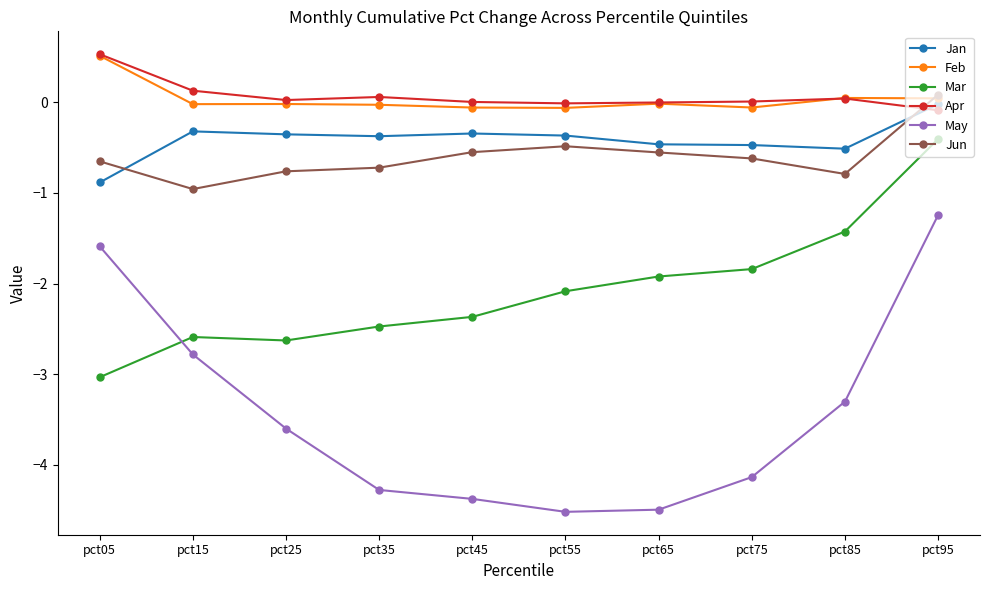

What is the sum of the Feb values at pct45 and pct25?

-0.1